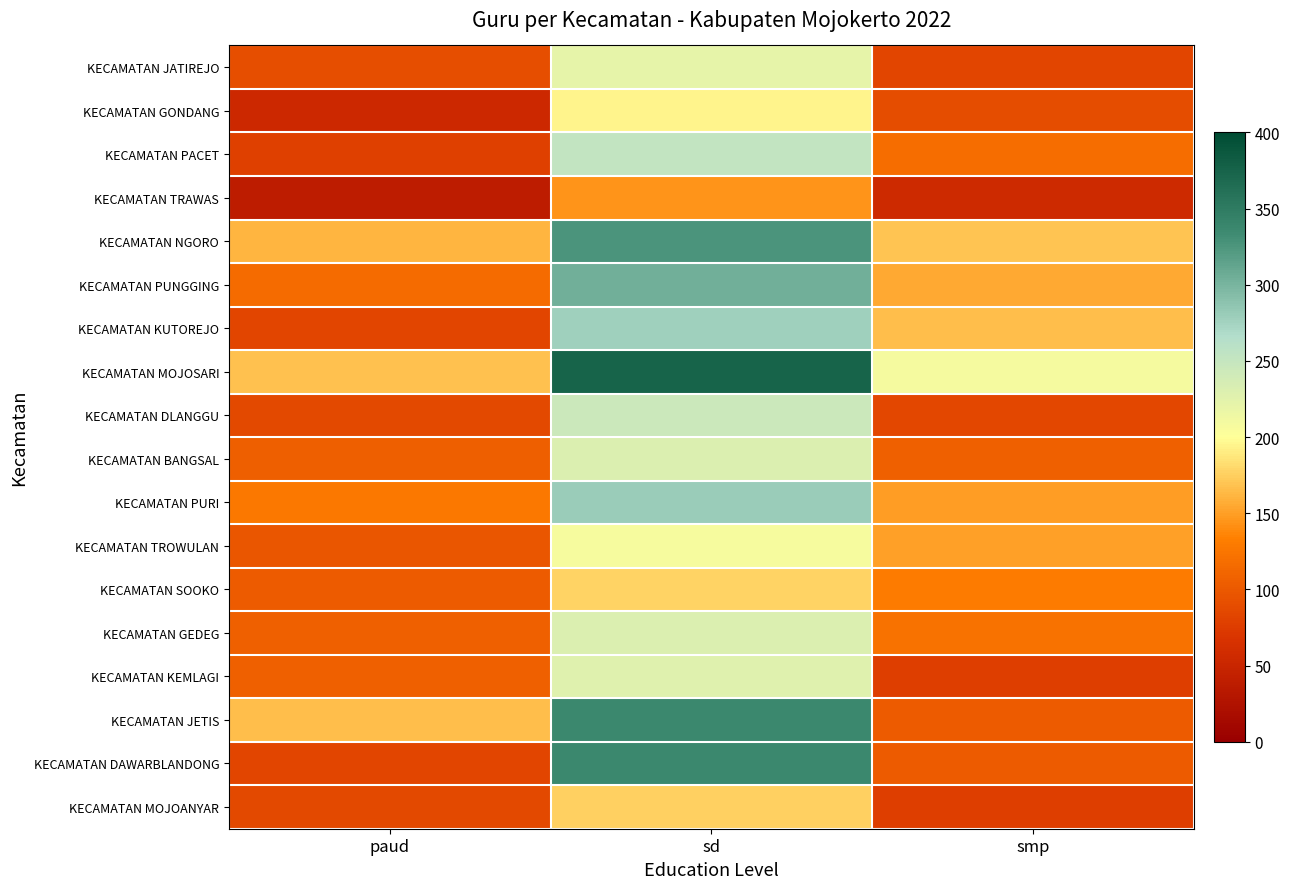

What is the greatest value displayed?

374